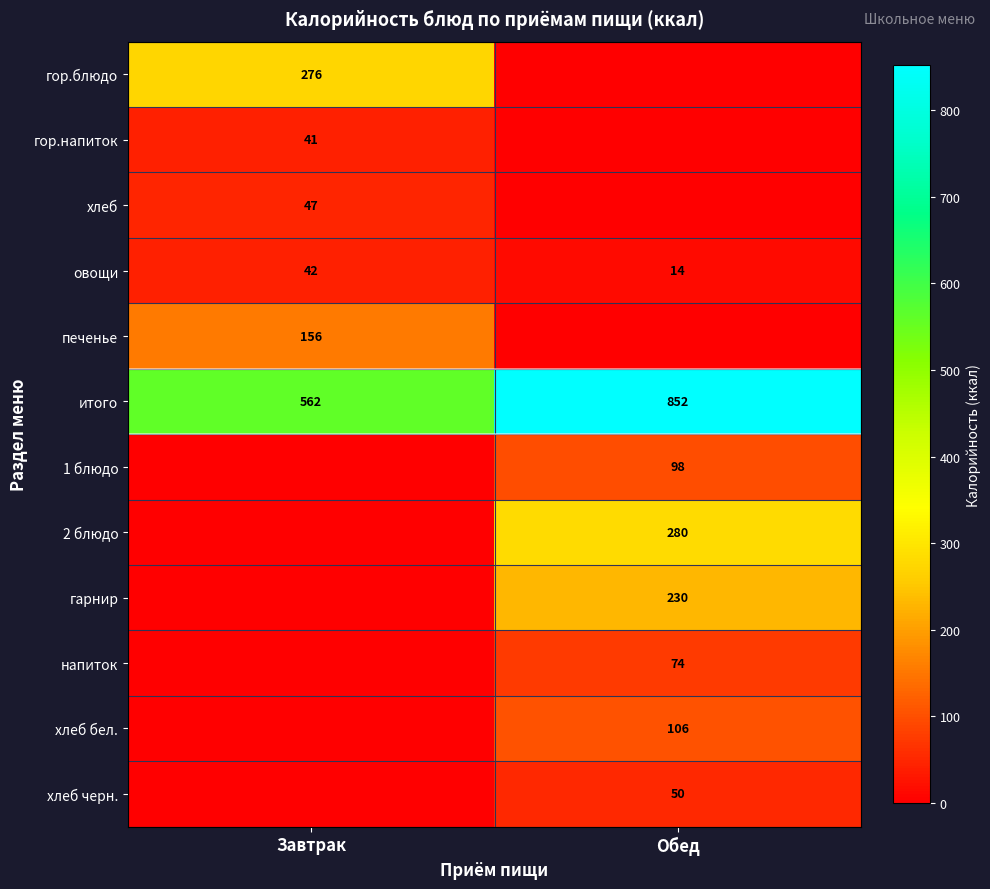

What is the total value across all series at Обед?

1704